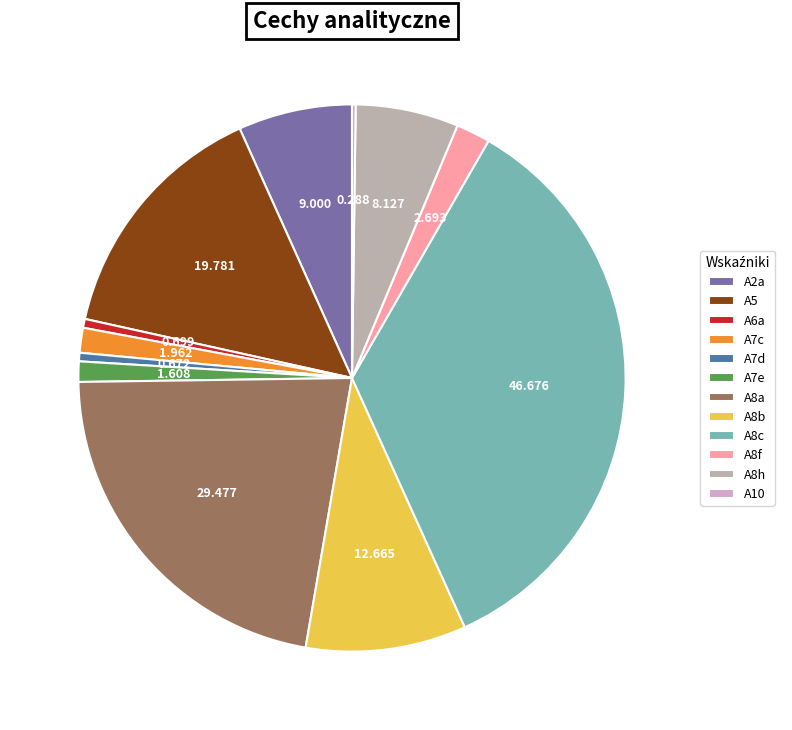

Do A5 and A8c together represent more than half of the pie?

No